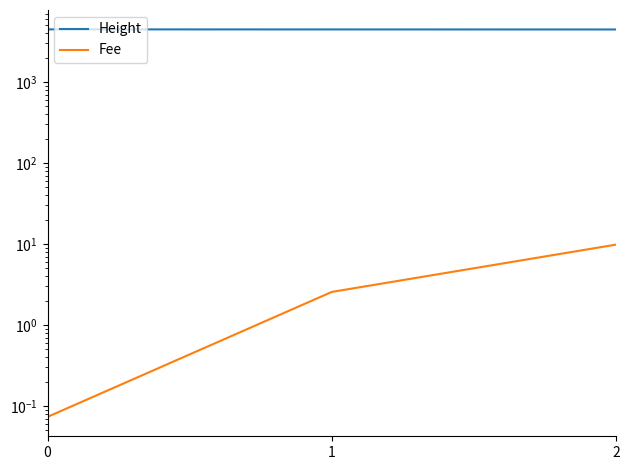

At which label does Fee reach its peak?

2